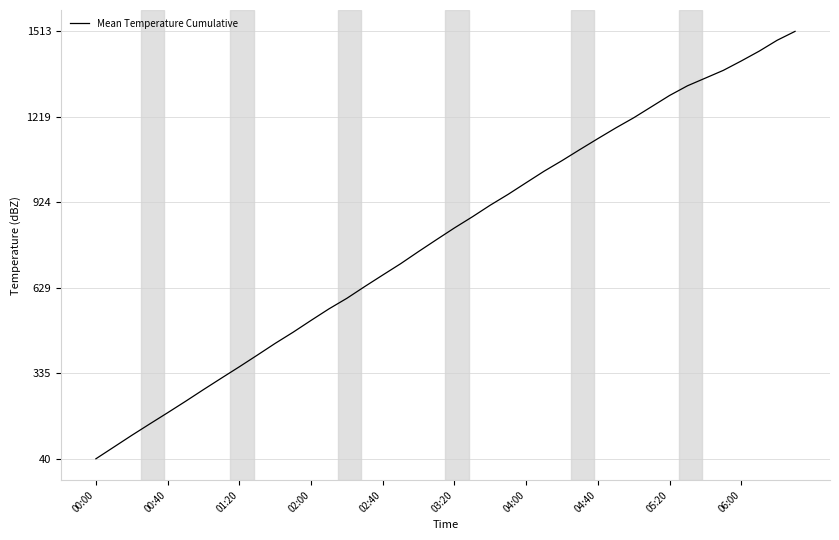

What is the greatest value displayed?

1513.2